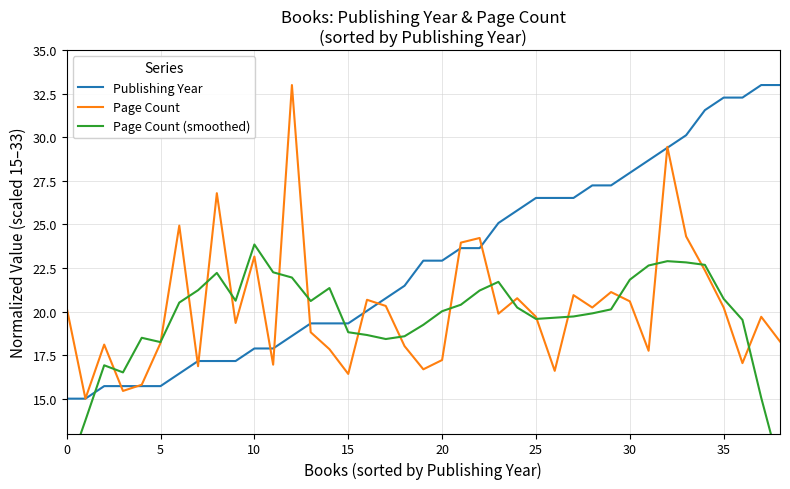

What is the approximate value of Publishing Year at 22?

23.6